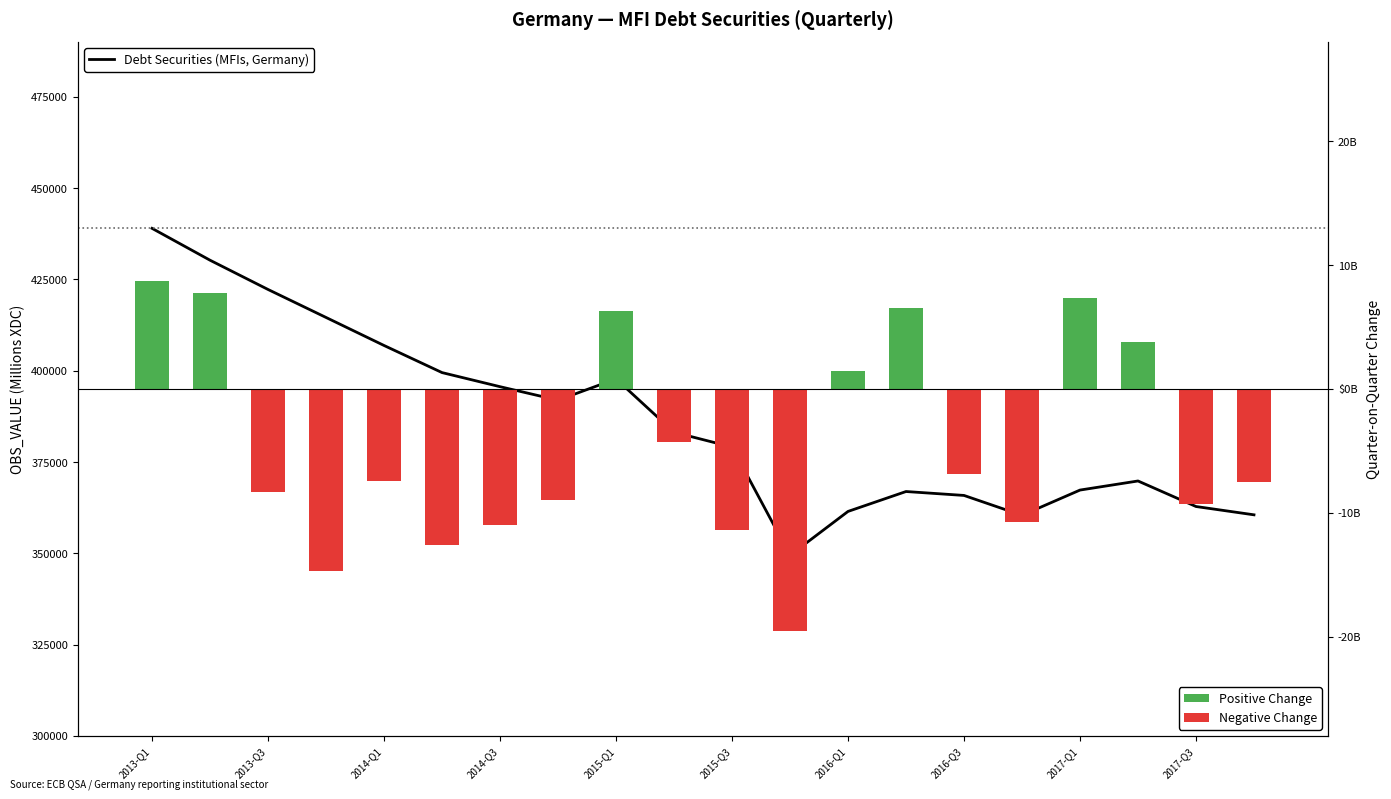

The value of Positive Change at 2017-Q3 is 3995. True or false?

False